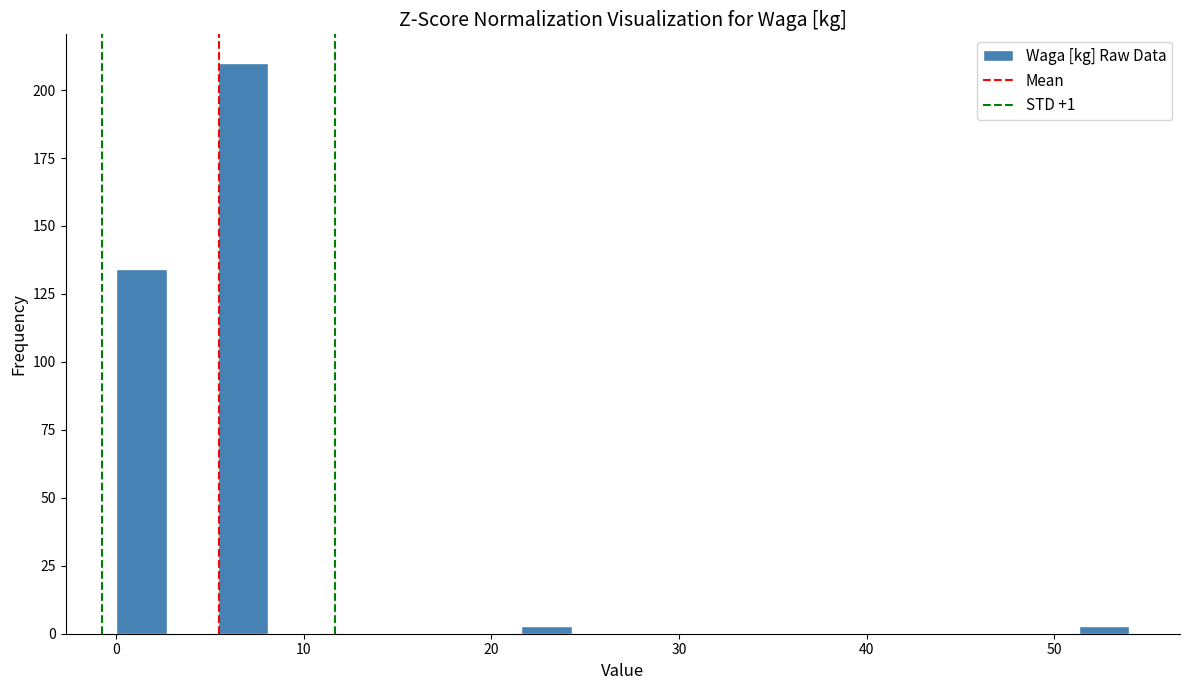

Read against the x-axis, roughly where is the centre of the tallest bar?

7